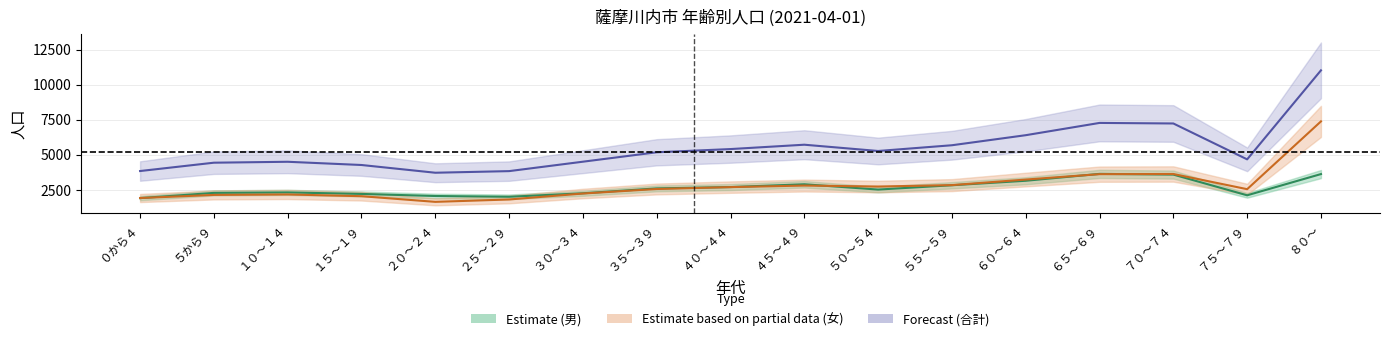

Where is male nearest to the value 2785?

５５～５９